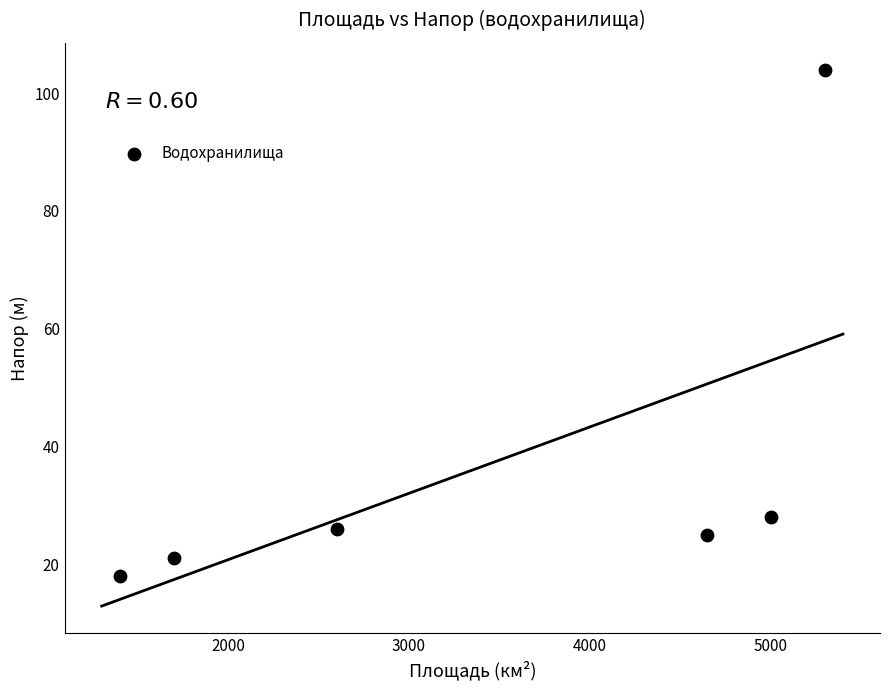

What Y value in the scatter plot is closest to 61?

28